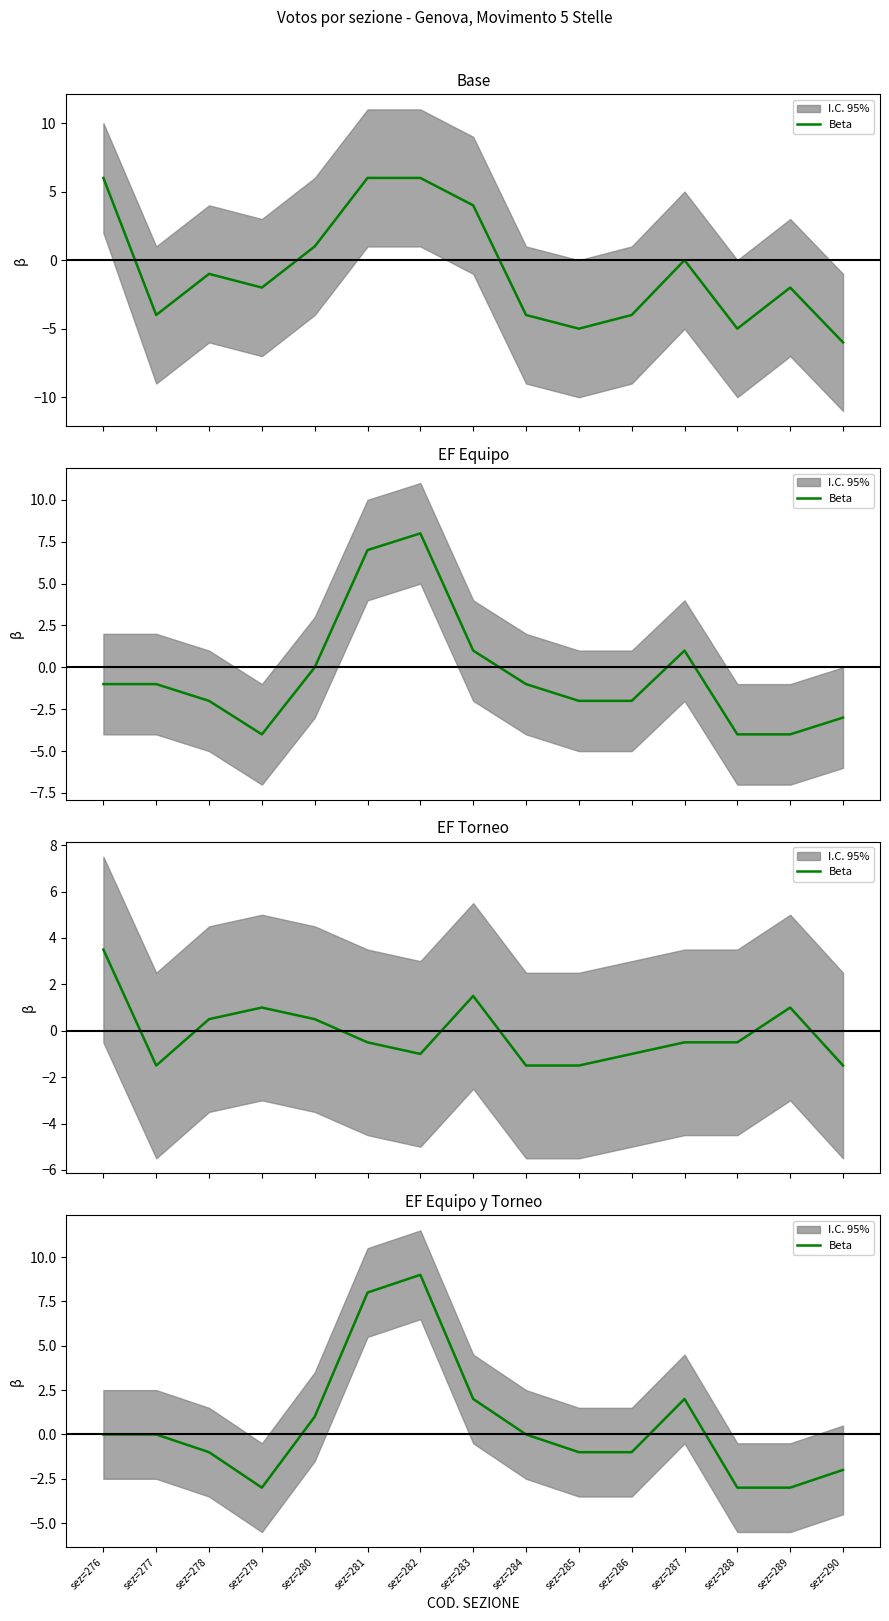

What is the value of the 7th point from the left?

9